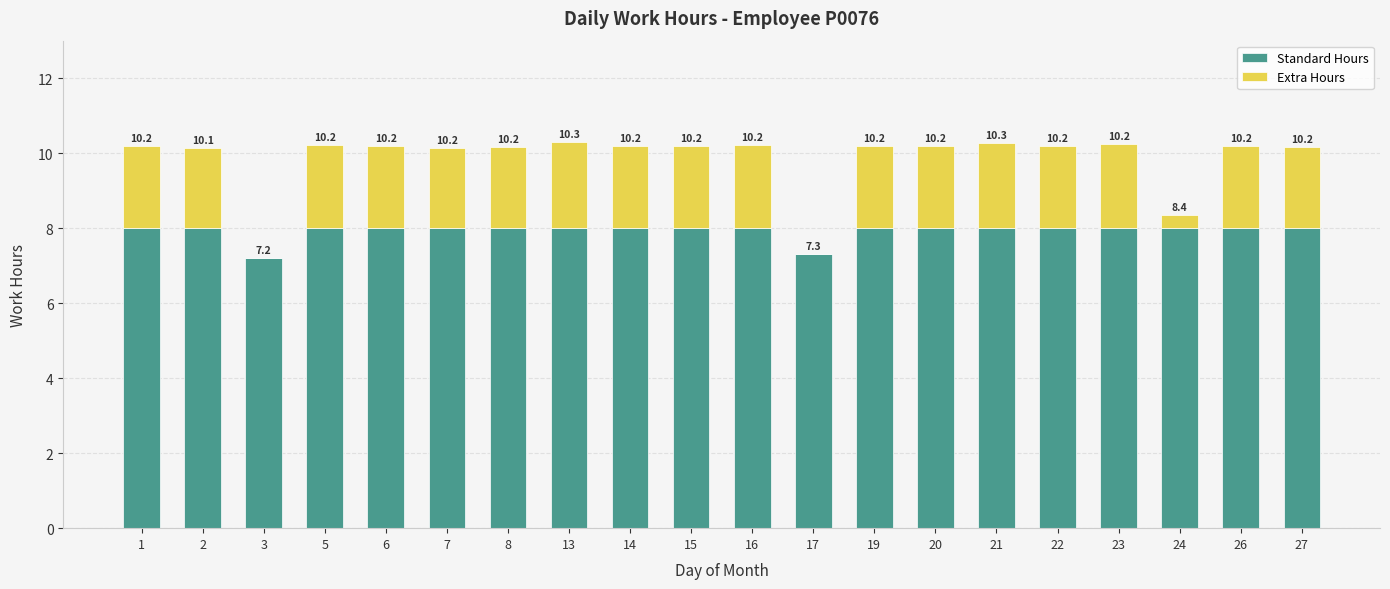

At how many categories does at least one series exceed 1?

20